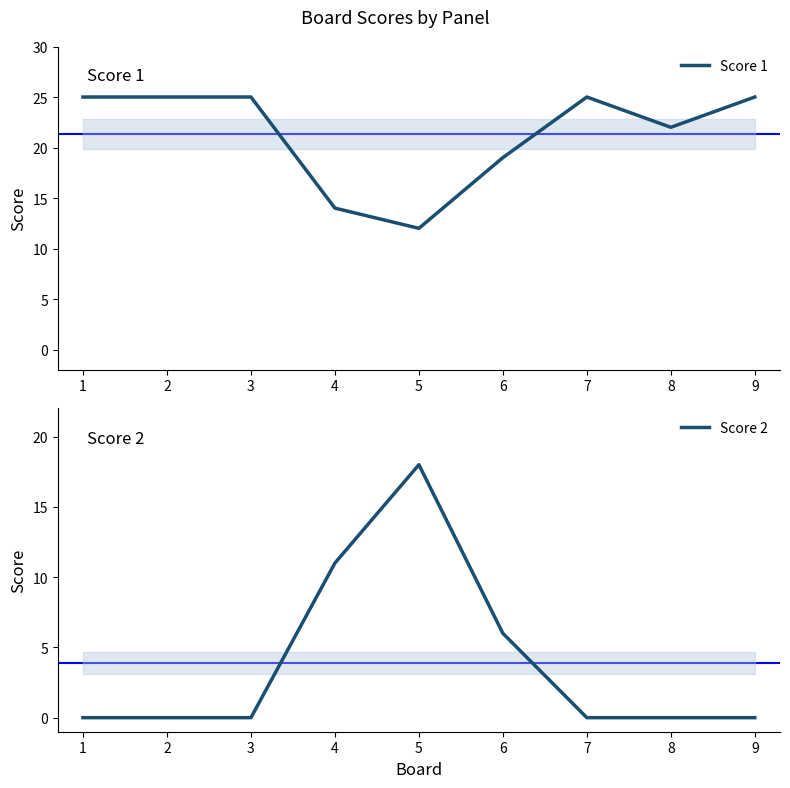

Is it true that Score 2 equals 12 at 9?

False